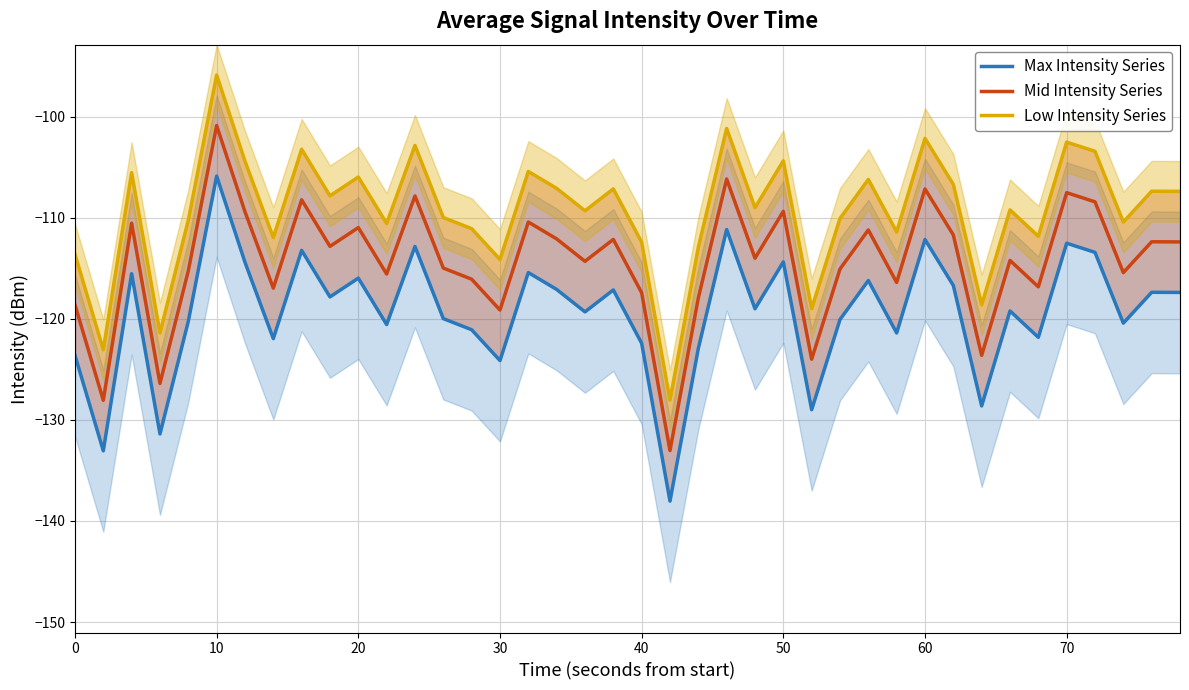

What is the sum of all Low Intensity Series values?

-4374.9